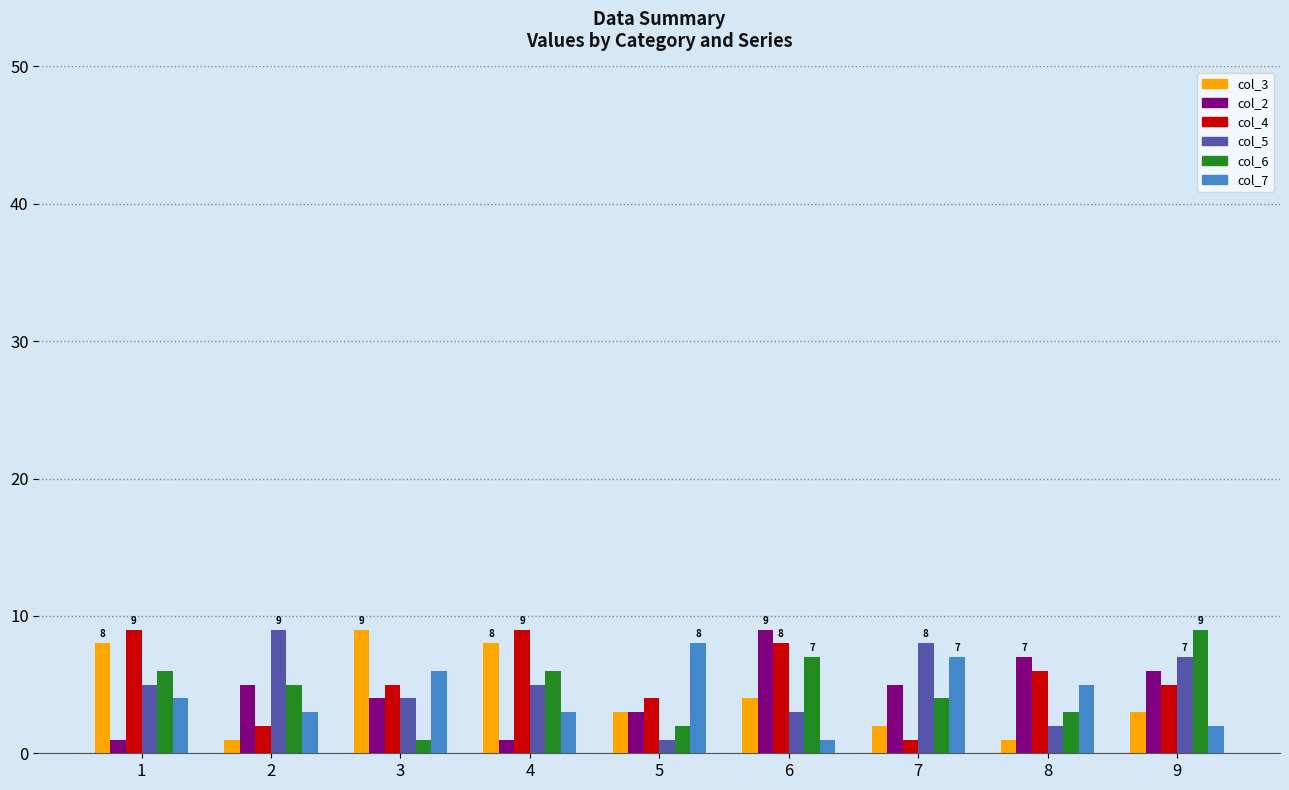

What is the lowest value of the col_7 series?

1